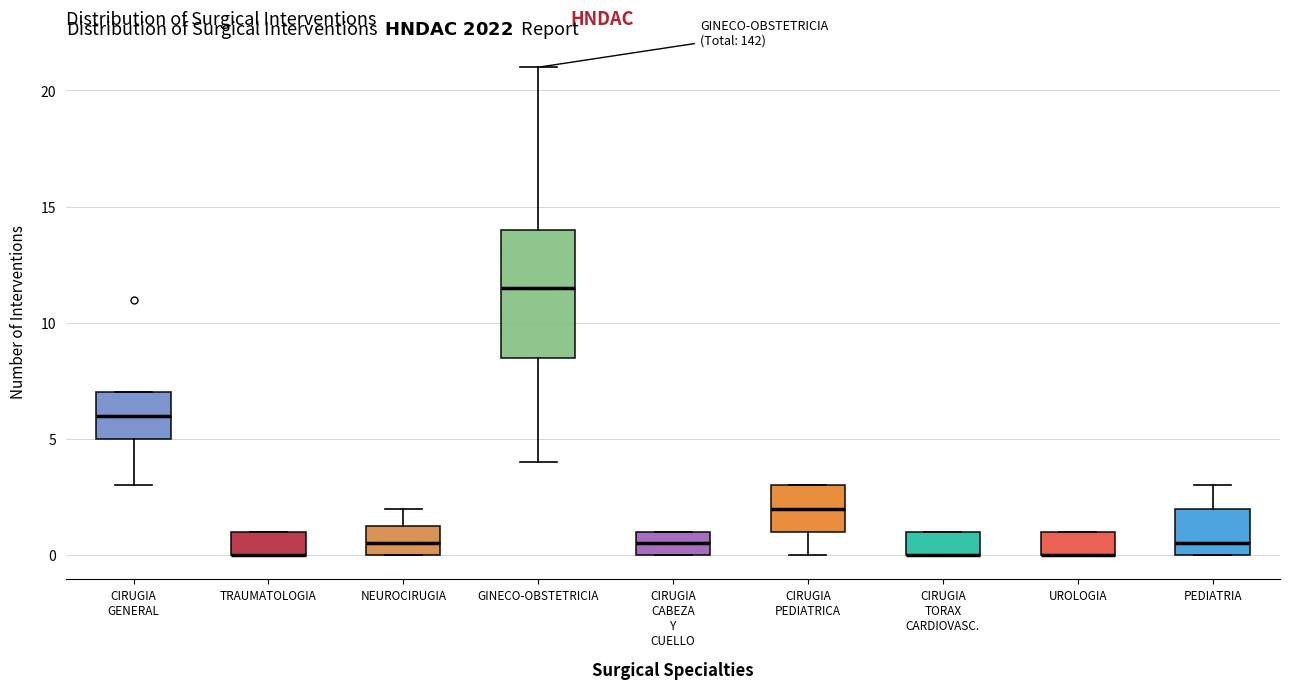

Reading left to right, read every box against the y-axis: the position of its median line, the range the box covers, and the ends of its whiskers. The values are not printed on the chart, so give them approximately, as read against the axis.

CIRUGIA GENERAL: median 6.0, box 5.0 to 7.0, whiskers 3.0 to 7.0
TRAUMATOLOGIA: median 0.0 (drawn on the box's lower edge), box 0.0 to 1.0, whiskers 0.0 to 1.0
NEUROCIRUGIA: median 0.5, box 0.0 to 1.5, whiskers 0.0 to 2.0
GINECO-OBSTETRICIA: median 11.5, box 8.5 to 14.0, whiskers 4.0 to 21.0
CIRUGIA CABEZA Y CUELLO: median 0.5, box 0.0 to 1.0, whiskers 0.0 to 1.0
CIRUGIA PEDIATRICA: median 2.0, box 1.0 to 3.0, whiskers 0.0 to 3.0
CIRUGIA TORAX CARDIOVASC.: median 0.0 (drawn on the box's lower edge), box 0.0 to 1.0, whiskers 0.0 to 1.0
UROLOGIA: median 0.0 (drawn on the box's lower edge), box 0.0 to 1.0, whiskers 0.0 to 1.0
PEDIATRIA: median 0.5, box 0.0 to 2.0, whiskers 0.0 to 3.0